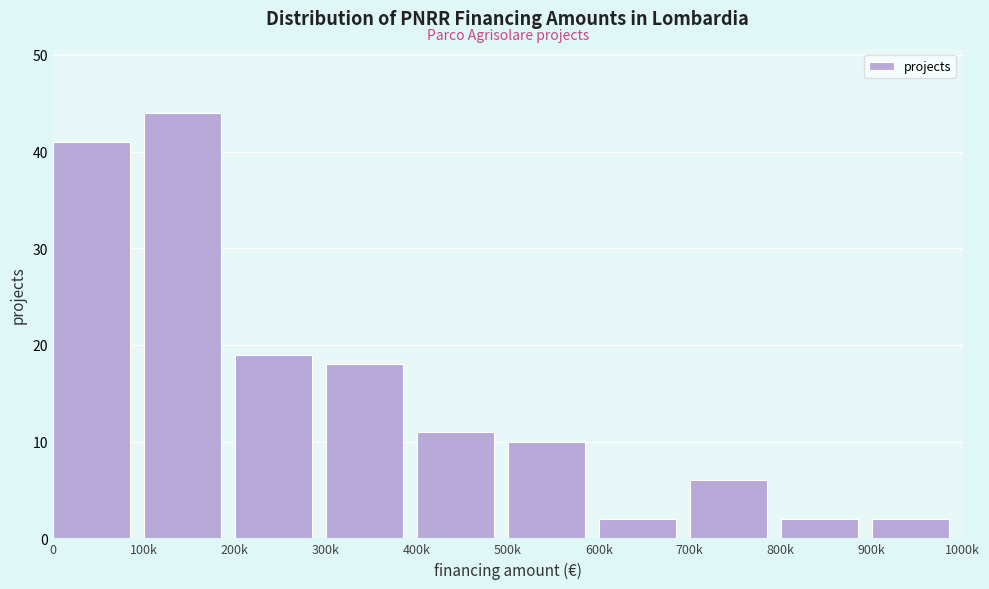

Reading left to right, extract all data points from this chart.

0=41	100k=44	200k=19	300k=18	400k=11	500k=10	600k=2	700k=6	800k=2	900k=2